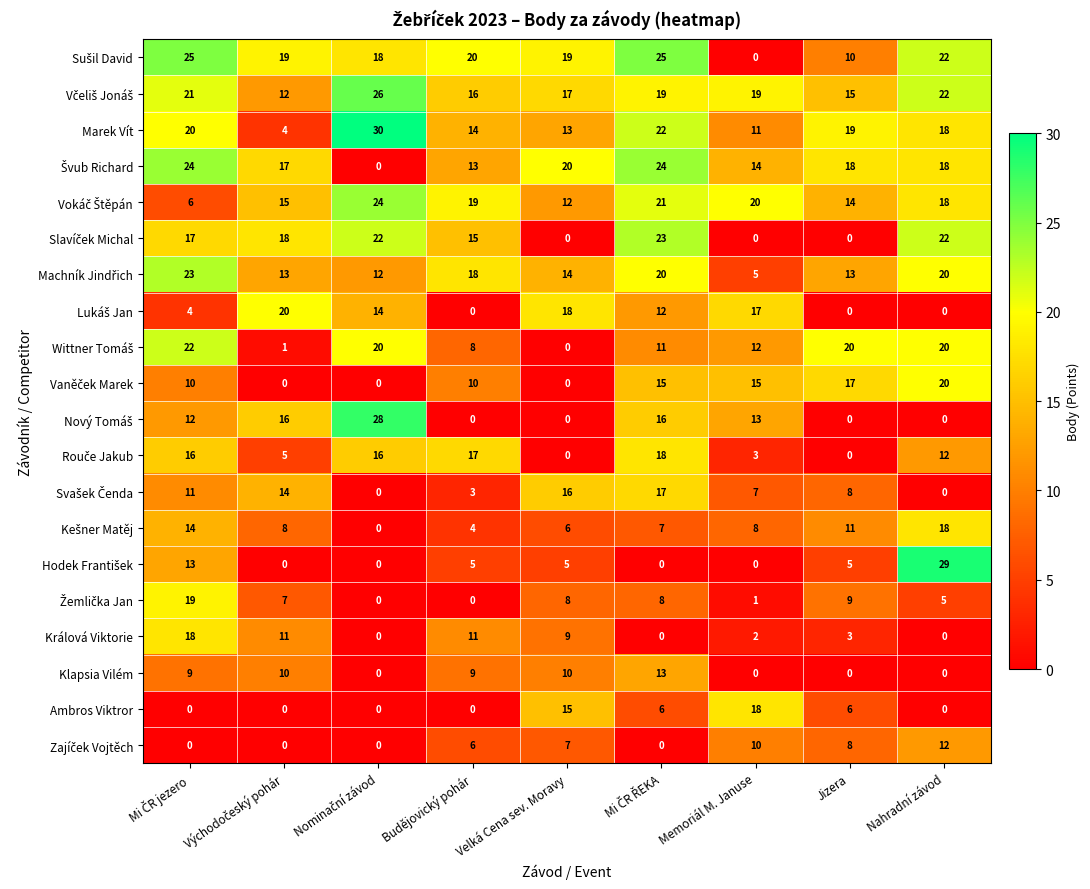

At how many categories does at least one series exceed 22?

4